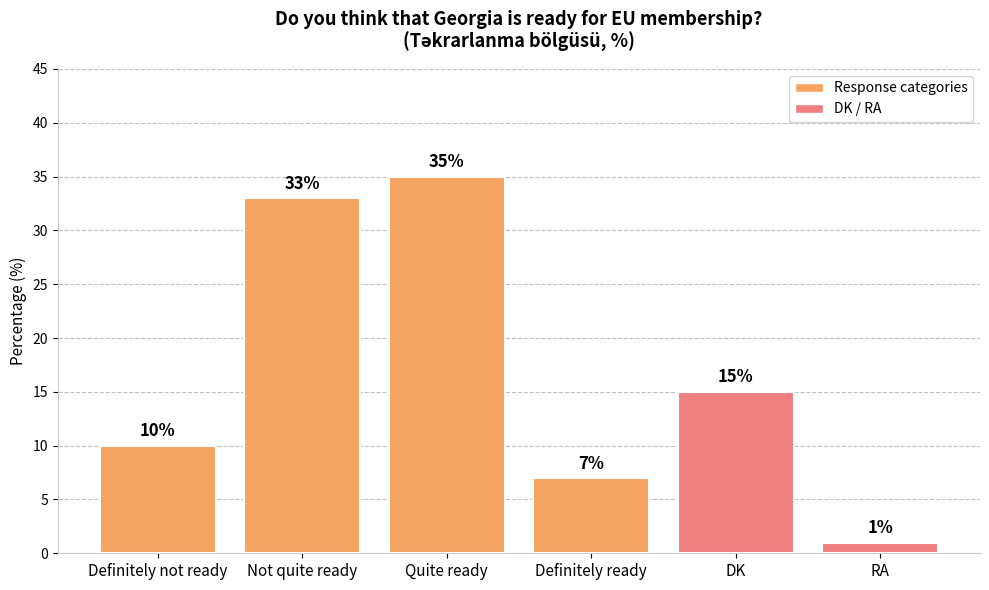

What is the minimum value shown in the chart?

1